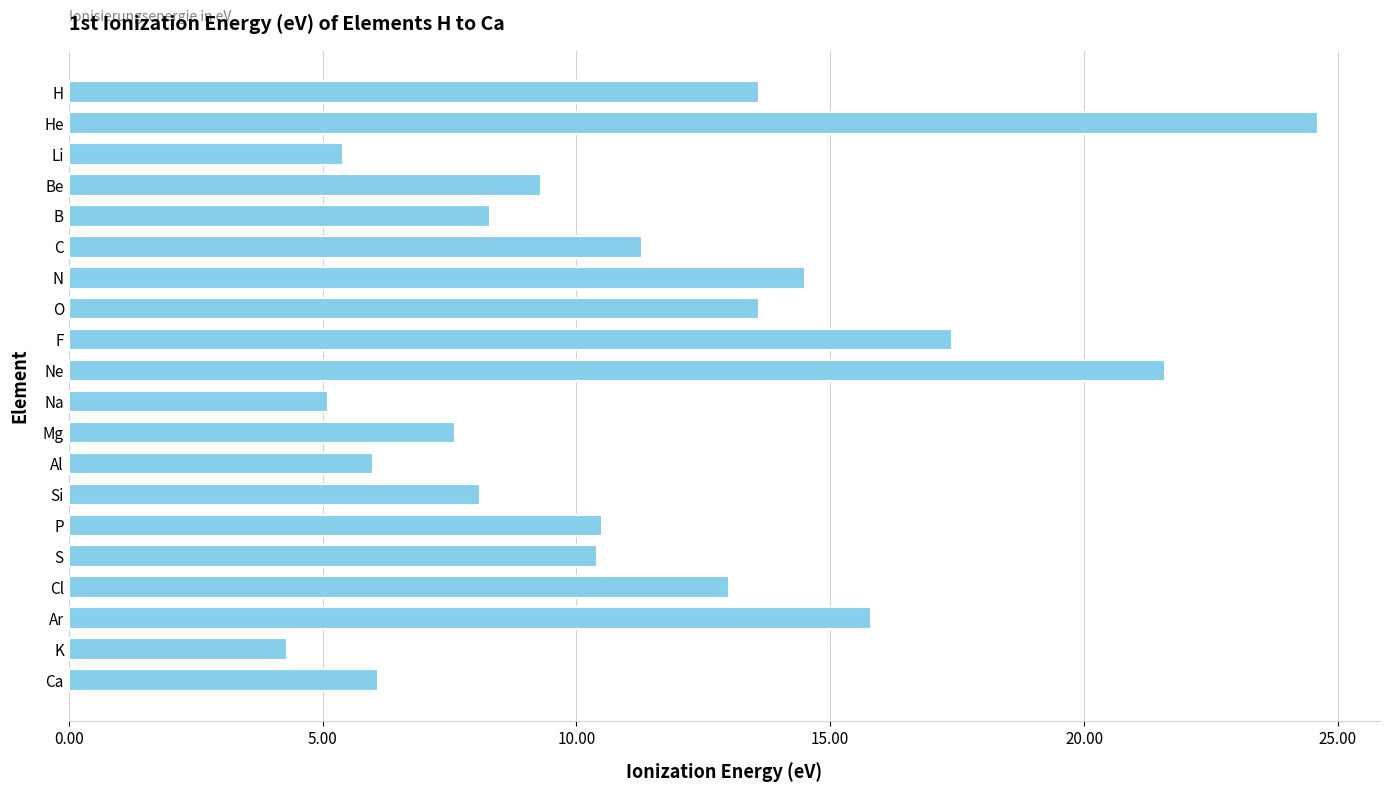

What is the value of the 2nd bar from the top?

24.6